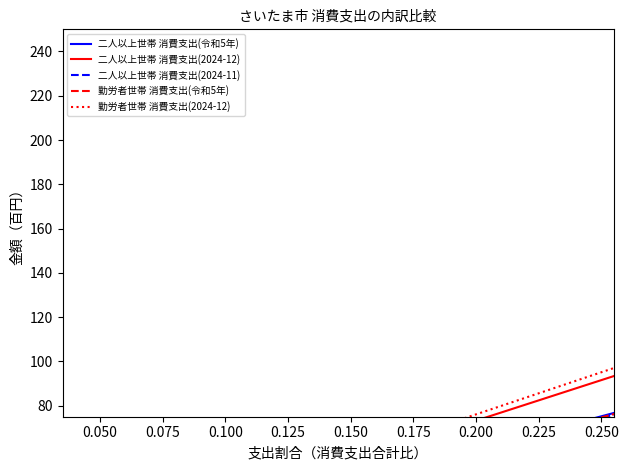

What is the smallest value displayed?

10.4